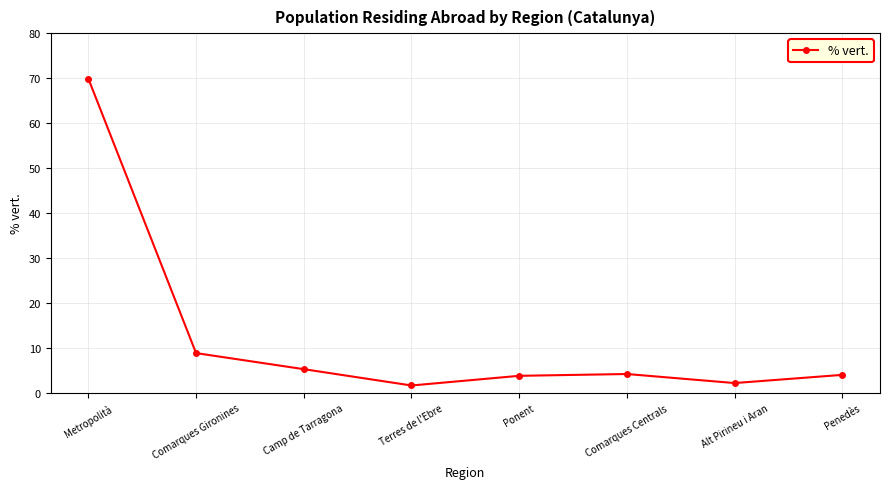

What is the maximum value shown in the chart?

69.9